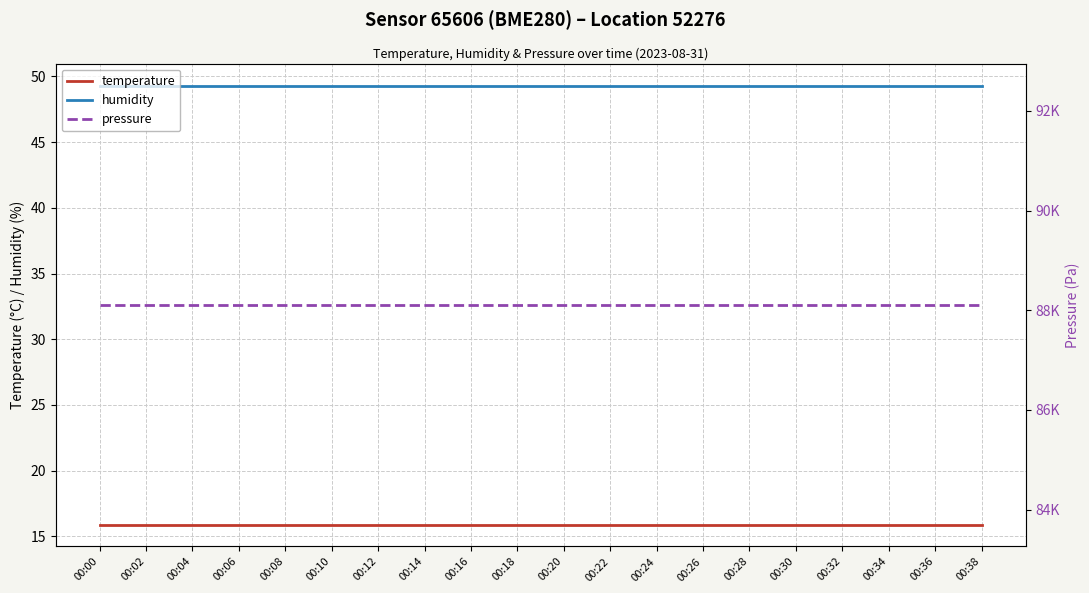

Which label corresponds to the largest value in the chart?

00:00